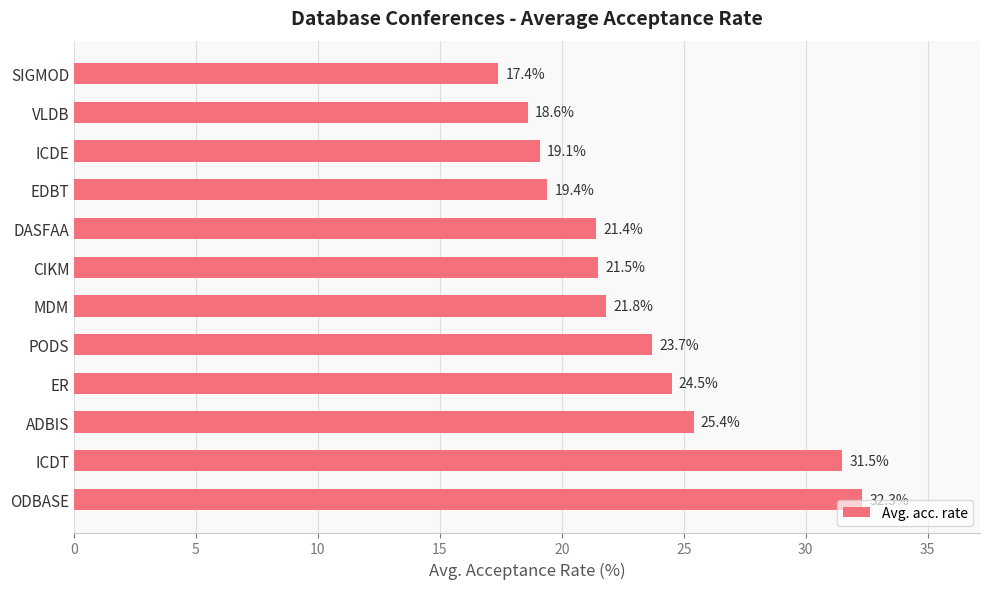

Between ER and ICDE, which is larger?

ER